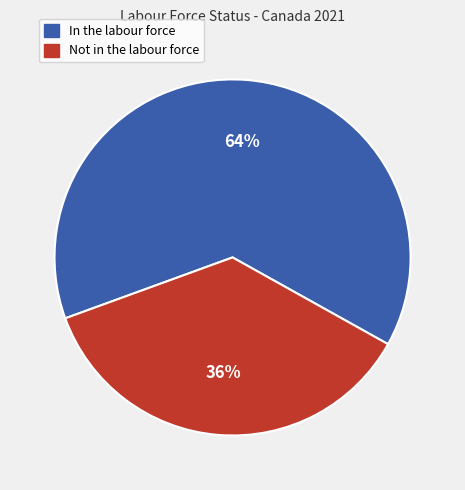

To the nearest percent, what is the combined percentage of Not in the labour force and In the labour force?

100%